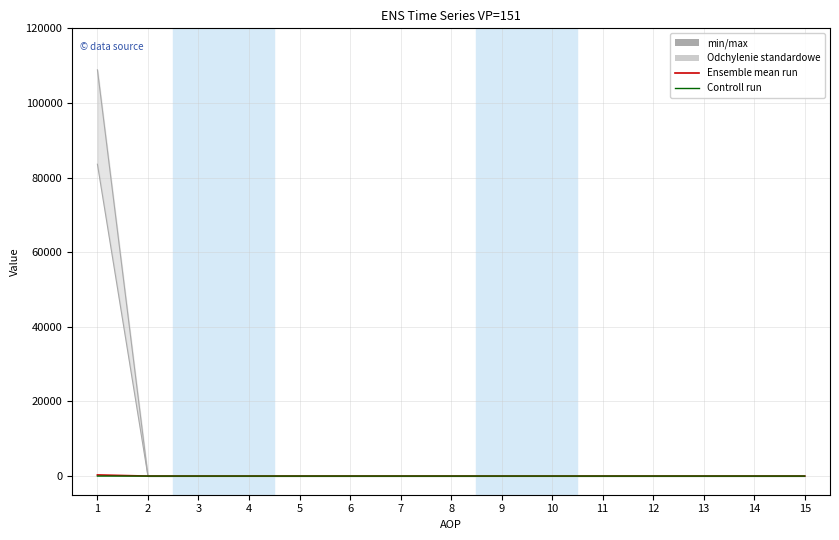

List the series in order of their peak value, lowest first.

Controll run, Ensemble mean run, min/max